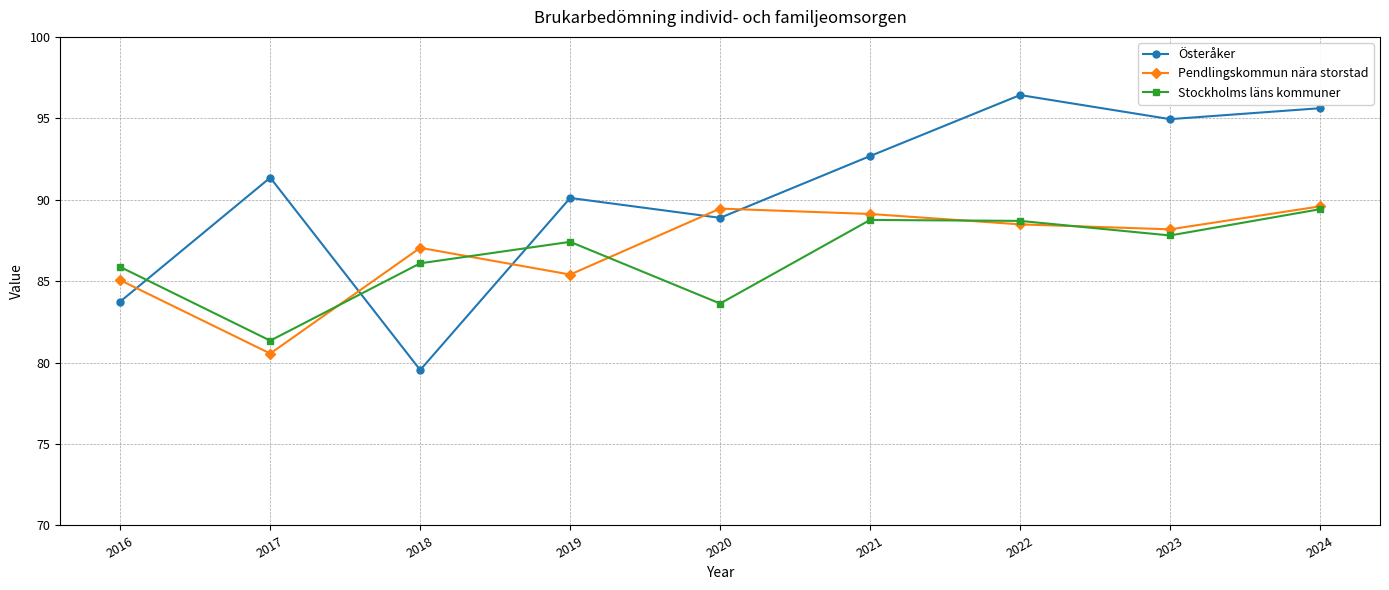

What is the maximum value for Stockholms läns kommuner?

89.4